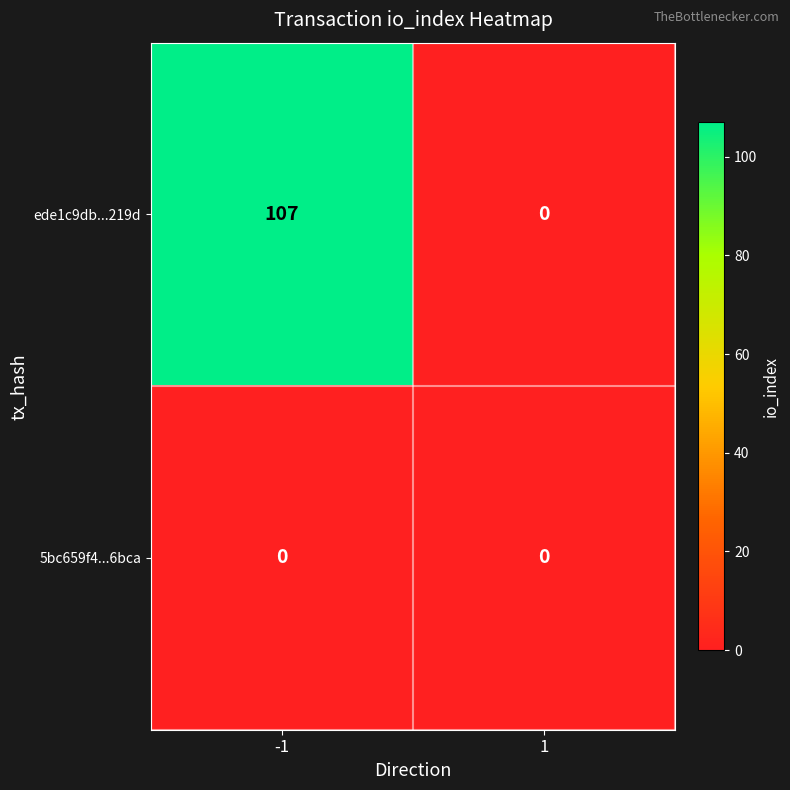

At -1, list the series in order from smallest to largest.

5bc659f4...6bca, ede1c9db...219d